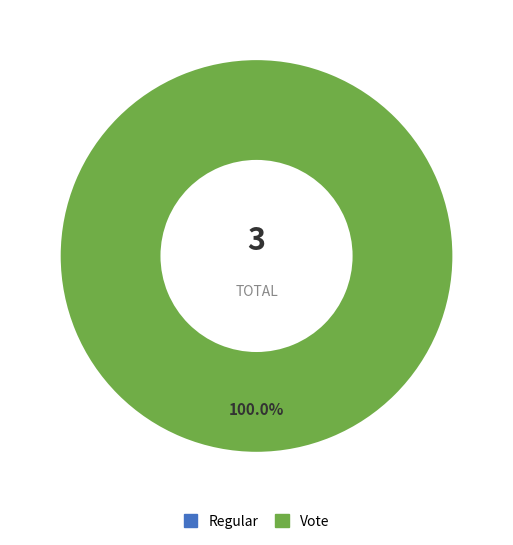

How many segments does this pie chart have?

2